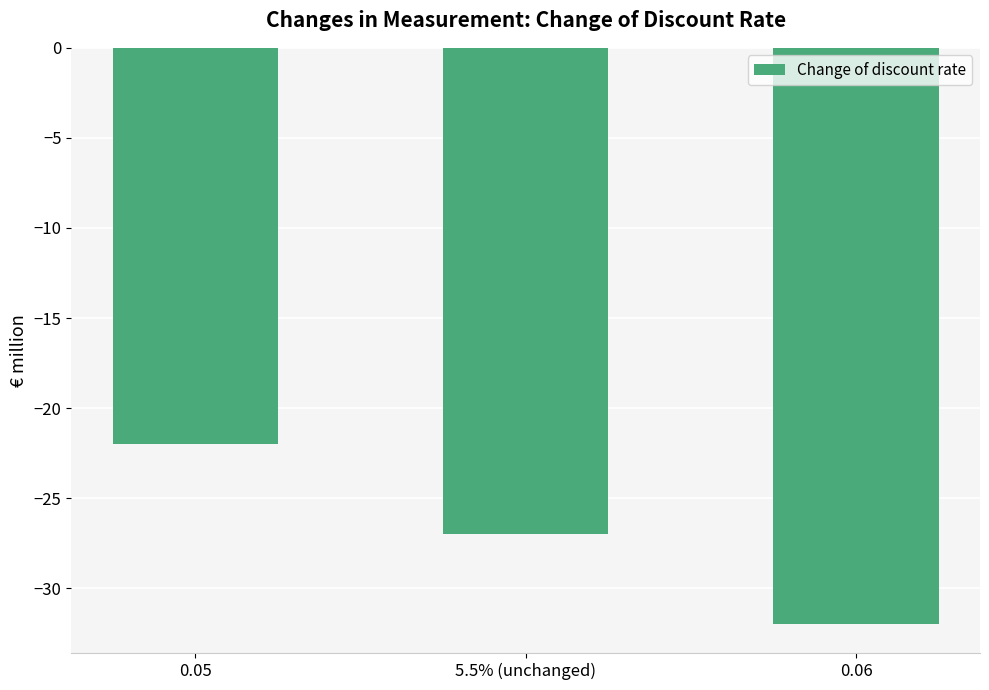

True or false: the data shows -52 at 0.06.

False